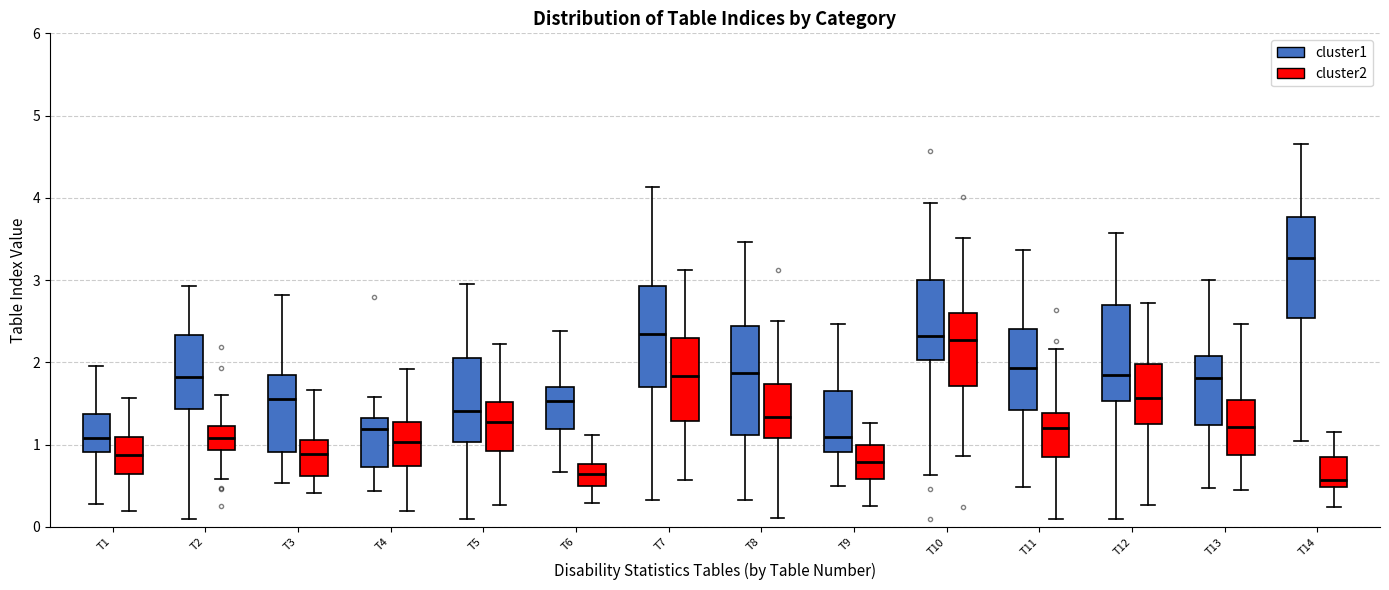

Reading left to right, read every box against the y-axis: the position of its median line, the range the box covers, and the ends of its whiskers. The values are not printed on the chart, so give them approximately, as read against the axis.

T1 (cluster1): median 1.1, box 0.9 to 1.4, whiskers 0.3 to 2.0
T1 (cluster2): median 0.9, box 0.6 to 1.1, whiskers 0.2 to 1.6
T2 (cluster1): median 1.8, box 1.4 to 2.3, whiskers 0.1 to 2.9
T2 (cluster2): median 1.1, box 0.9 to 1.2, whiskers 0.6 to 1.6
T3 (cluster1): median 1.6, box 0.9 to 1.8, whiskers 0.5 to 2.8
T3 (cluster2): median 0.9, box 0.6 to 1.1, whiskers 0.4 to 1.7
T4 (cluster1): median 1.2, box 0.7 to 1.3, whiskers 0.4 to 1.6
T4 (cluster2): median 1.0, box 0.7 to 1.3, whiskers 0.2 to 1.9
T5 (cluster1): median 1.4, box 1.0 to 2.1, whiskers 0.1 to 3.0
T5 (cluster2): median 1.3, box 0.9 to 1.5, whiskers 0.3 to 2.2
T6 (cluster1): median 1.5, box 1.2 to 1.7, whiskers 0.7 to 2.4
T6 (cluster2): median 0.6, box 0.5 to 0.8, whiskers 0.3 to 1.1
T7 (cluster1): median 2.3, box 1.7 to 2.9, whiskers 0.3 to 4.1
T7 (cluster2): median 1.8, box 1.3 to 2.3, whiskers 0.6 to 3.1
T8 (cluster1): median 1.9, box 1.1 to 2.4, whiskers 0.3 to 3.5
T8 (cluster2): median 1.3, box 1.1 to 1.7, whiskers 0.1 to 2.5
T9 (cluster1): median 1.1, box 0.9 to 1.7, whiskers 0.5 to 2.5
T9 (cluster2): median 0.8, box 0.6 to 1.0, whiskers 0.3 to 1.3
T10 (cluster1): median 2.3, box 2.0 to 3.0, whiskers 0.6 to 3.9
T10 (cluster2): median 2.3, box 1.7 to 2.6, whiskers 0.9 to 3.5
T11 (cluster1): median 1.9, box 1.4 to 2.4, whiskers 0.5 to 3.4
T11 (cluster2): median 1.2, box 0.8 to 1.4, whiskers 0.1 to 2.2
T12 (cluster1): median 1.8, box 1.5 to 2.7, whiskers 0.1 to 3.6
T12 (cluster2): median 1.6, box 1.3 to 2.0, whiskers 0.3 to 2.7
T13 (cluster1): median 1.8, box 1.2 to 2.1, whiskers 0.5 to 3.0
T13 (cluster2): median 1.2, box 0.9 to 1.5, whiskers 0.4 to 2.5
T14 (cluster1): median 3.3, box 2.5 to 3.8, whiskers 1.0 to 4.7
T14 (cluster2): median 0.6, box 0.5 to 0.8, whiskers 0.2 to 1.2